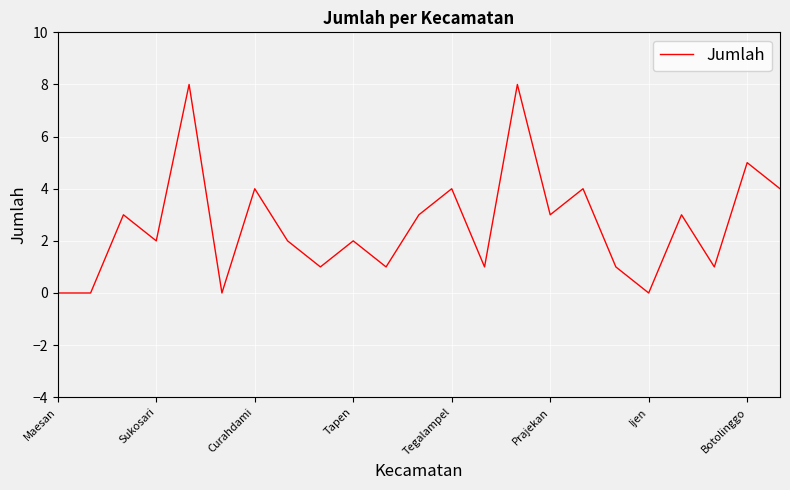

What is the maximum value shown in the chart?

8